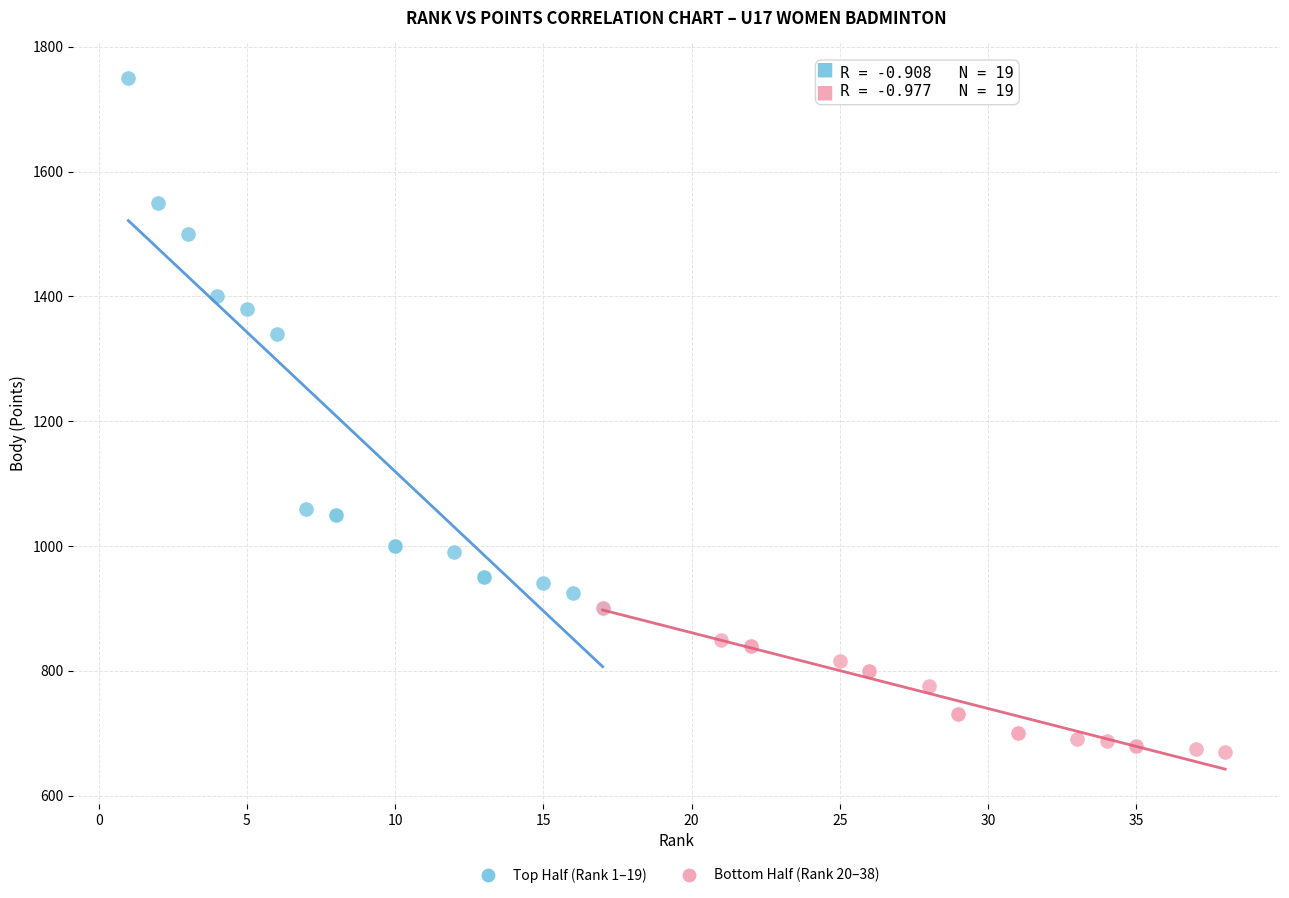

Which series has the largest Y range (max minus min)?

Top Half (Rank 1–19)